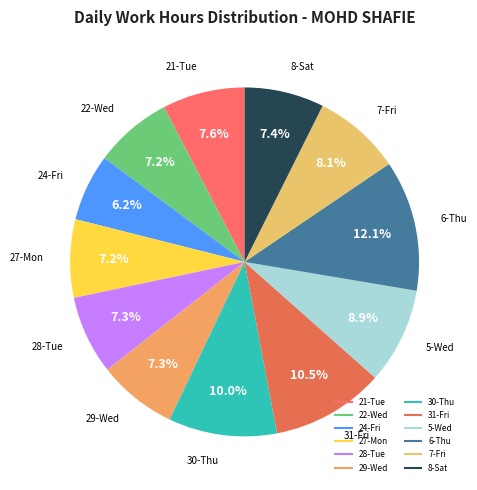

Count the number of slices in the pie.

12